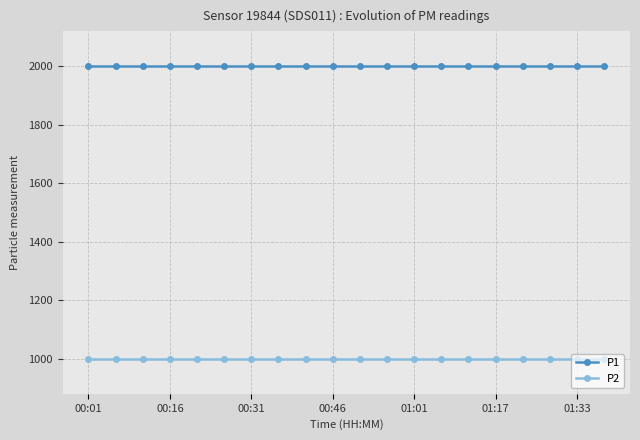

What is the value of the P1 point at the 17th from the left?

1999.9